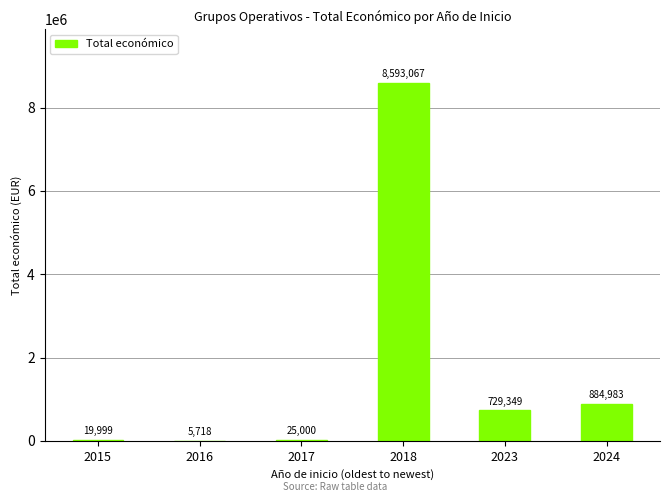

What is the sum of the values at 2017 and 2015?

44999